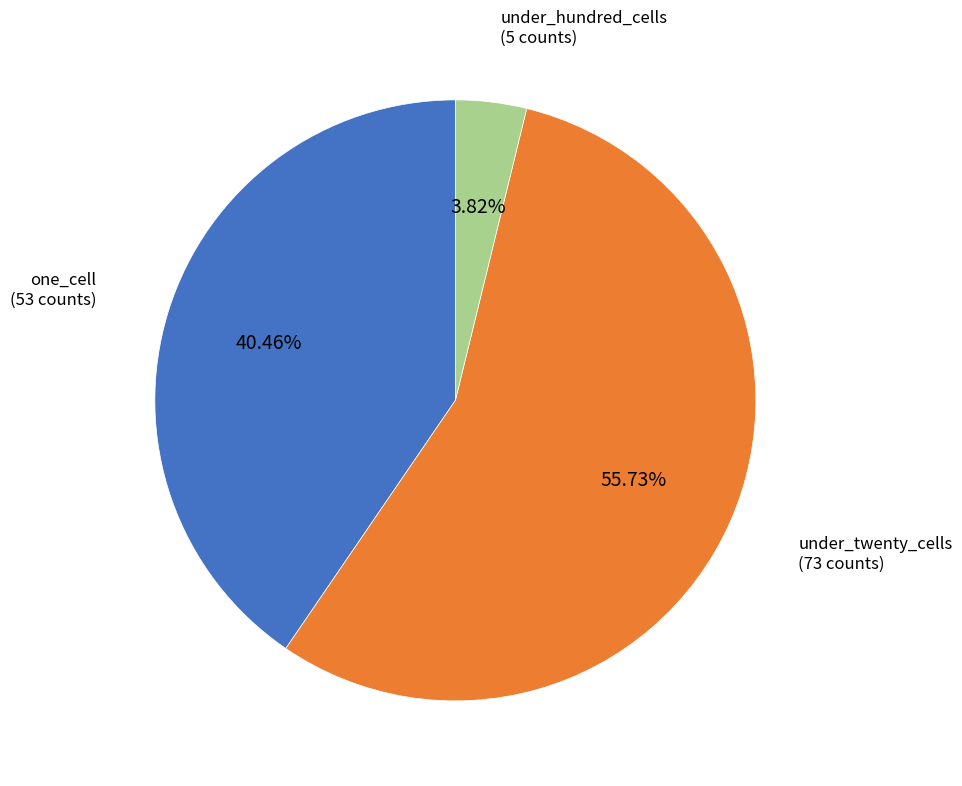

How many segments does this pie chart have?

3